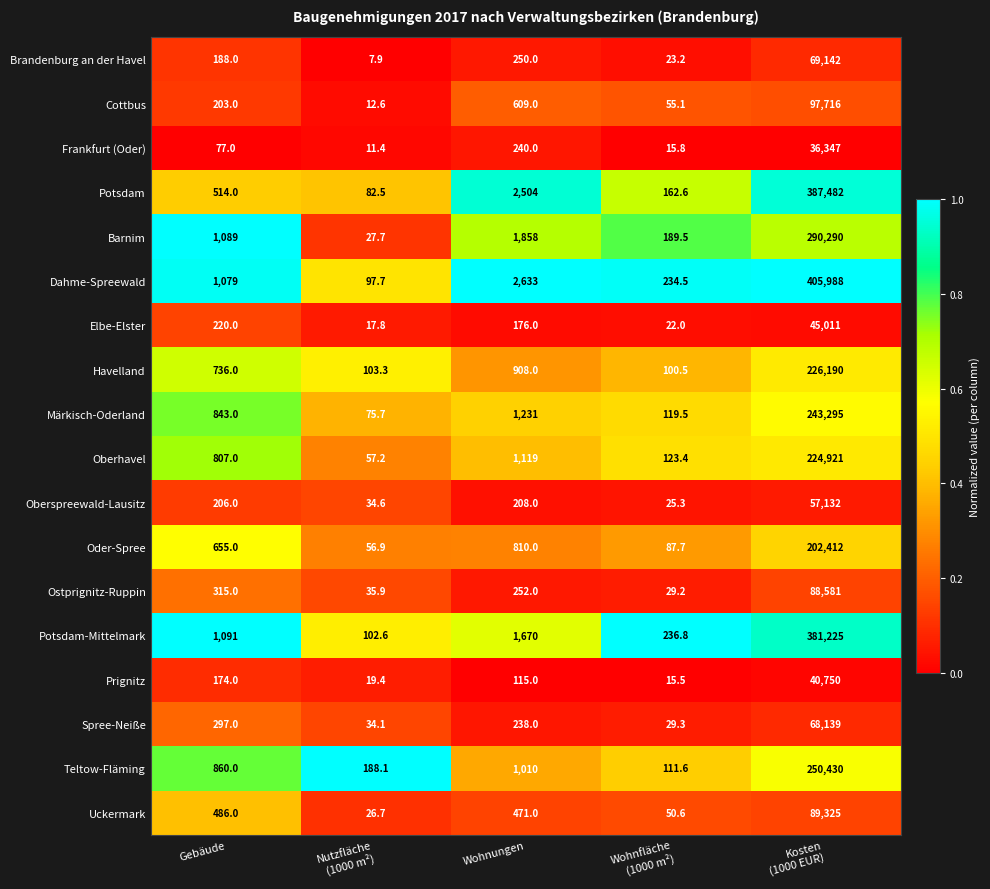

Rank the series by their maximum value, from highest to lowest.

Dahme-Spreewald, Potsdam, Potsdam-Mittelmark, Barnim, Teltow-Fläming, Märkisch-Oderland, Havelland, Oberhavel, Oder-Spree, Cottbus, Uckermark, Ostprignitz-Ruppin, Brandenburg an der Havel, Spree-Neiße, Oberspreewald-Lausitz, Elbe-Elster, Prignitz, Frankfurt (Oder)